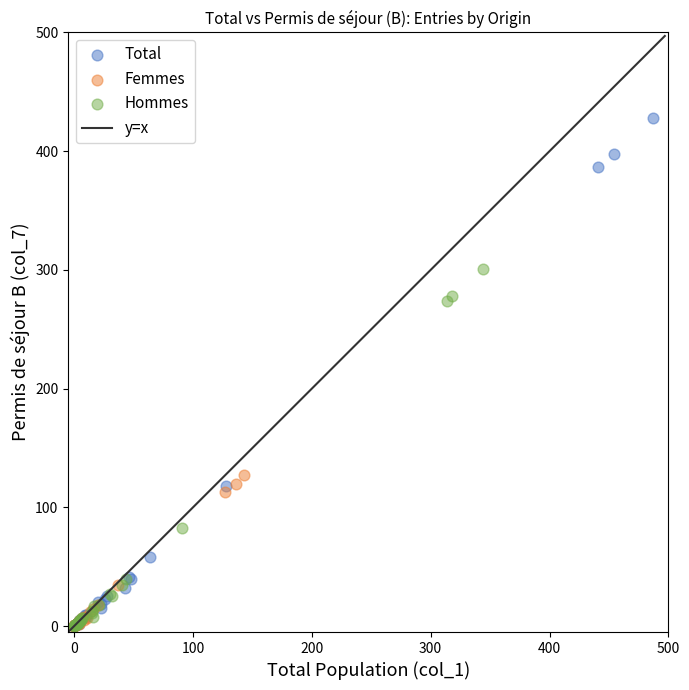

Which series has the largest Y range (max minus min)?

Total